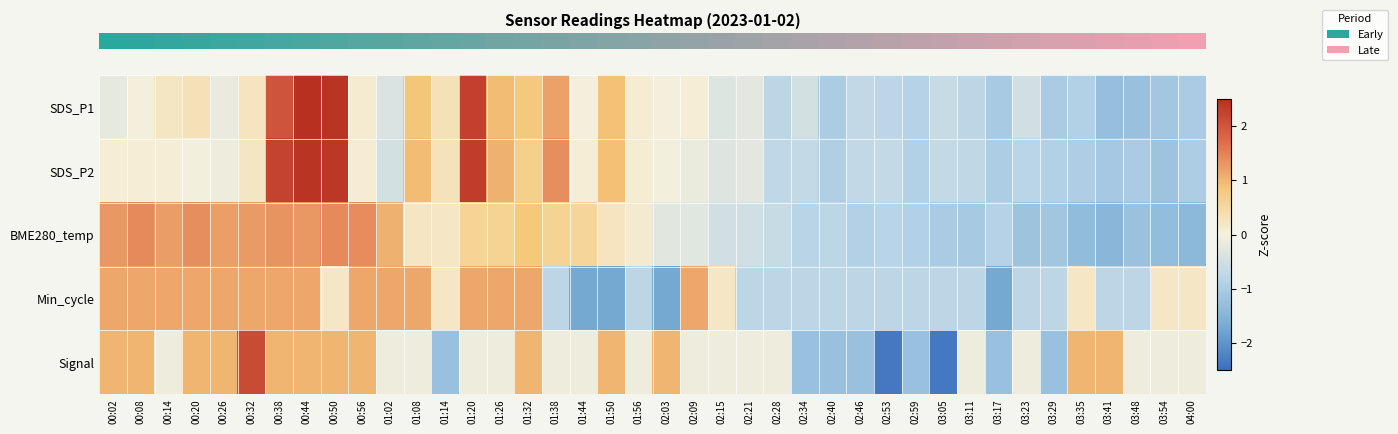

What is the total value across all series at 03:35?

-2.0